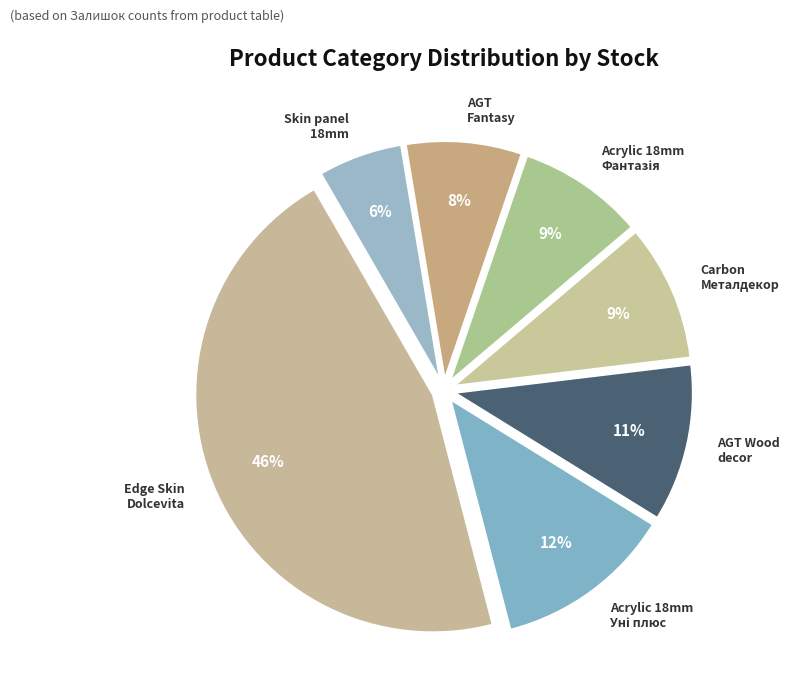

What percentage is the Edge Skin Dolcevita slice, to the nearest percent?

46%